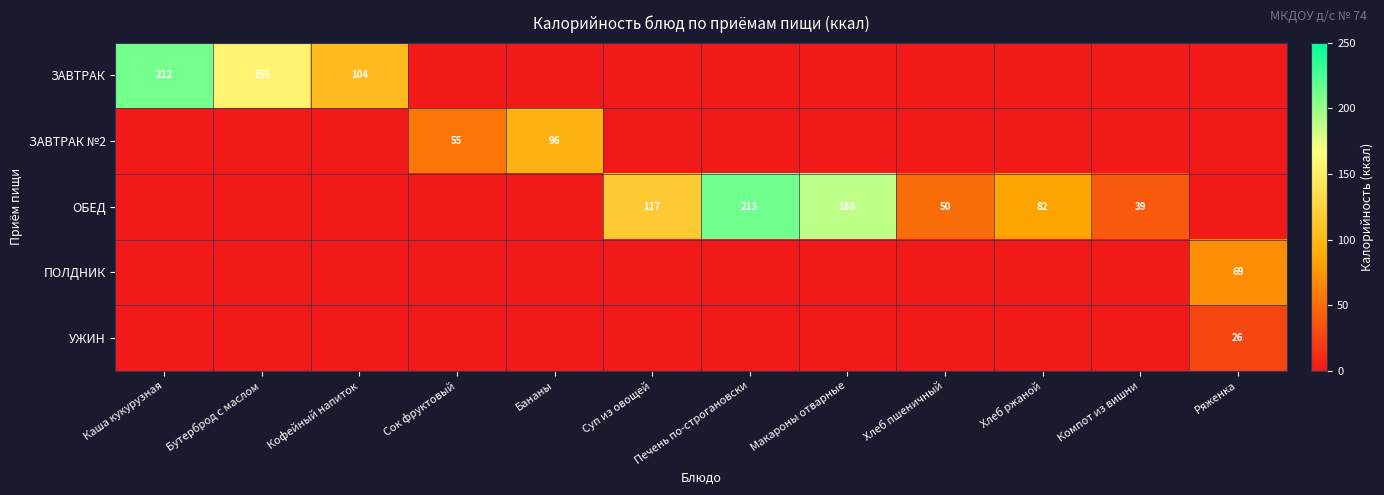

The value of ЗАВТРАК at Кофейный напиток is 184.7. True or false?

False